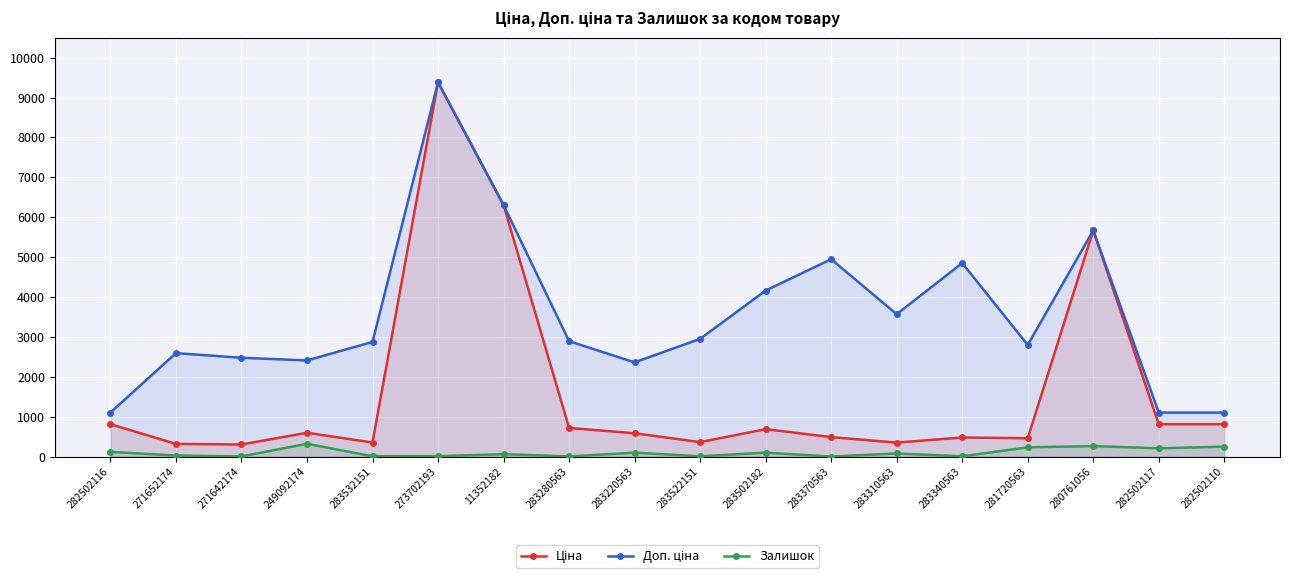

How many lines are shown in the chart?

3